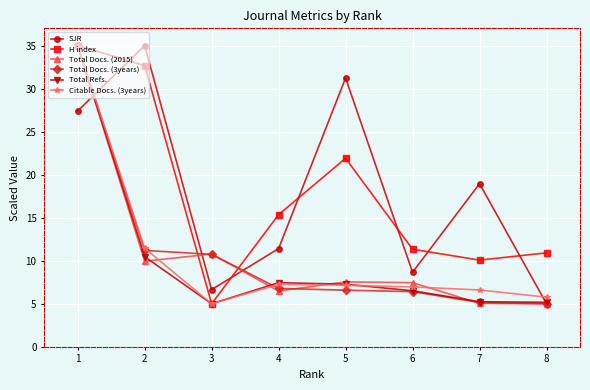

Where do H index and SJR first cross each other?

1 and 2